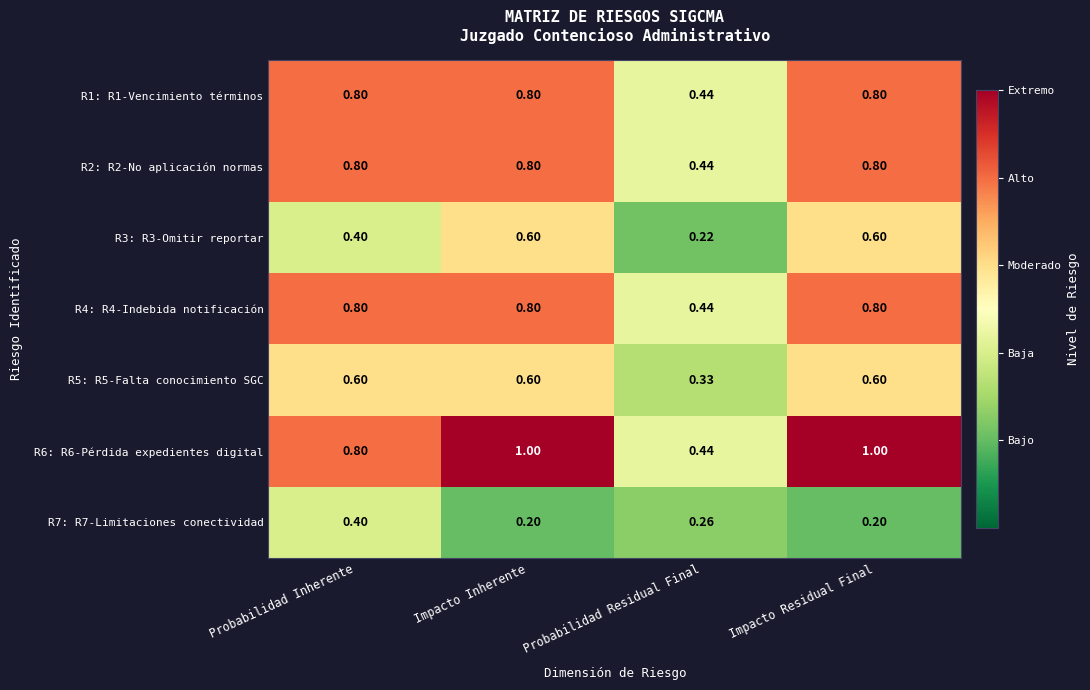

Where is R3: R3-Omitir reportar nearest to the value 0?

Probabilidad Residual Final